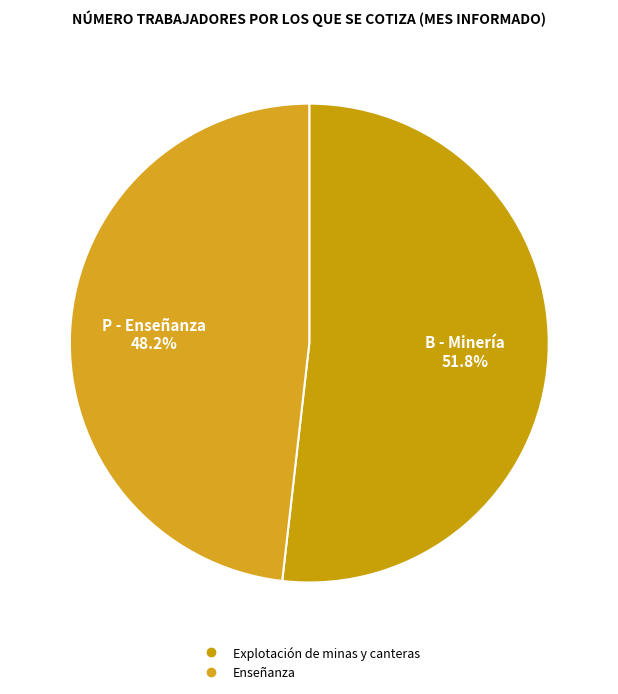

Which has a higher value, Explotación de minas y canteras or Enseñanza?

Explotación de minas y canteras